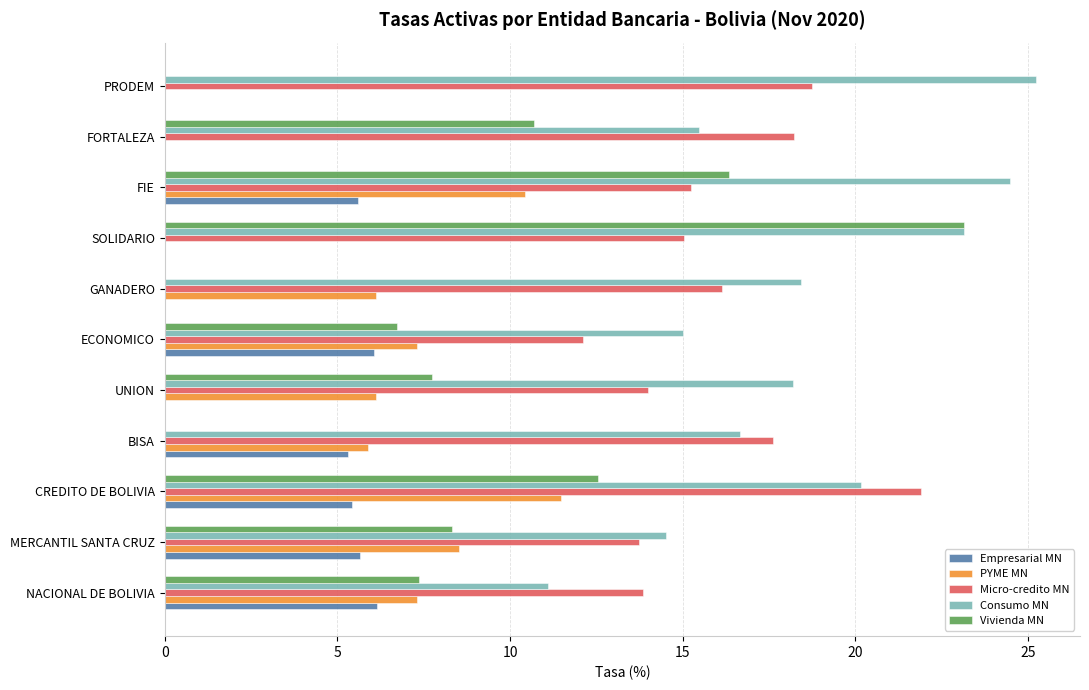

The value of Consumo MN at PRODEM is 15.4. True or false?

False